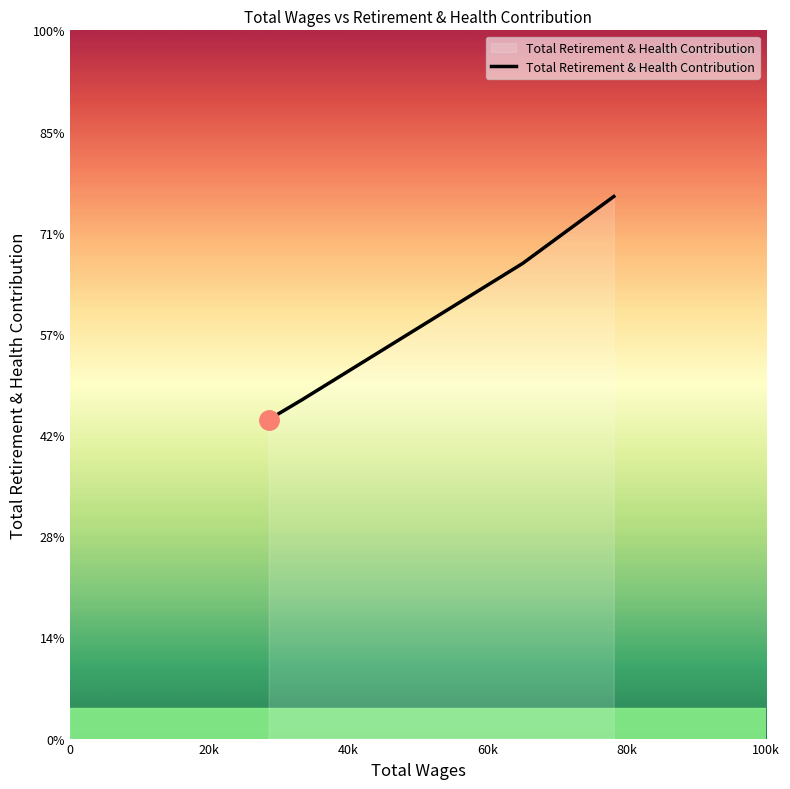

Does the chart have visible grid lines?

No